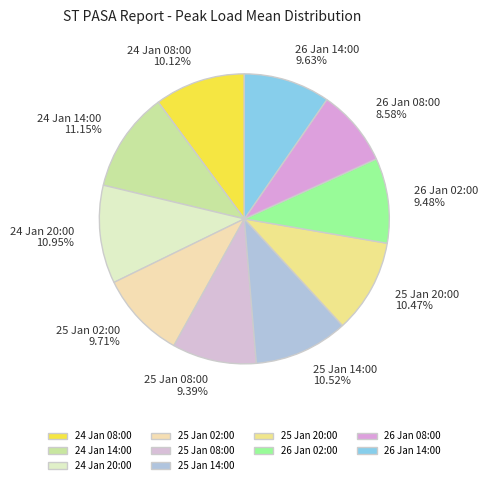

Count the number of slices in the pie.

10